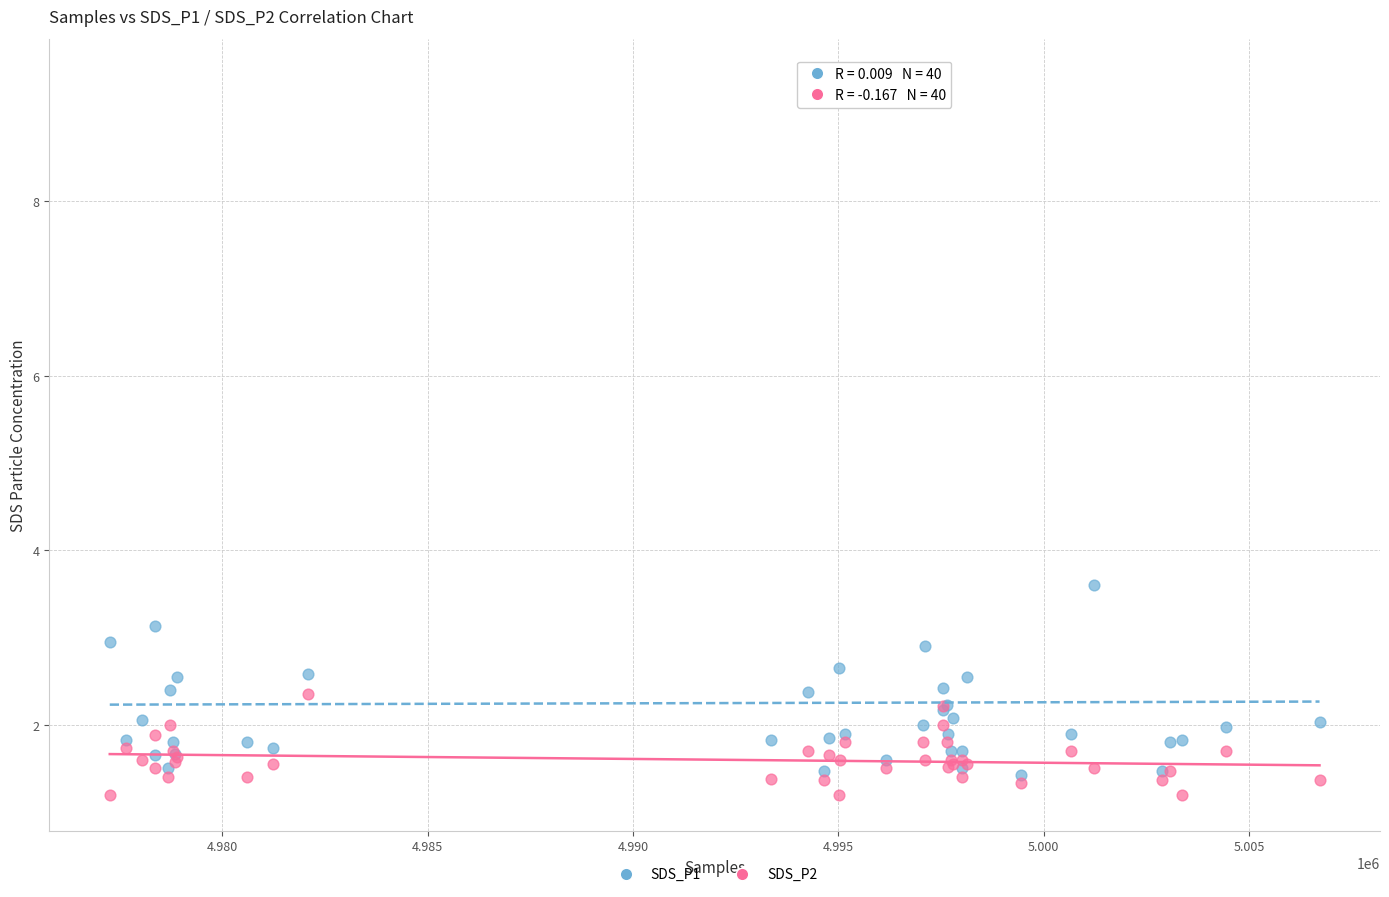

Across all series, what Y value is closest to 5?

3.6